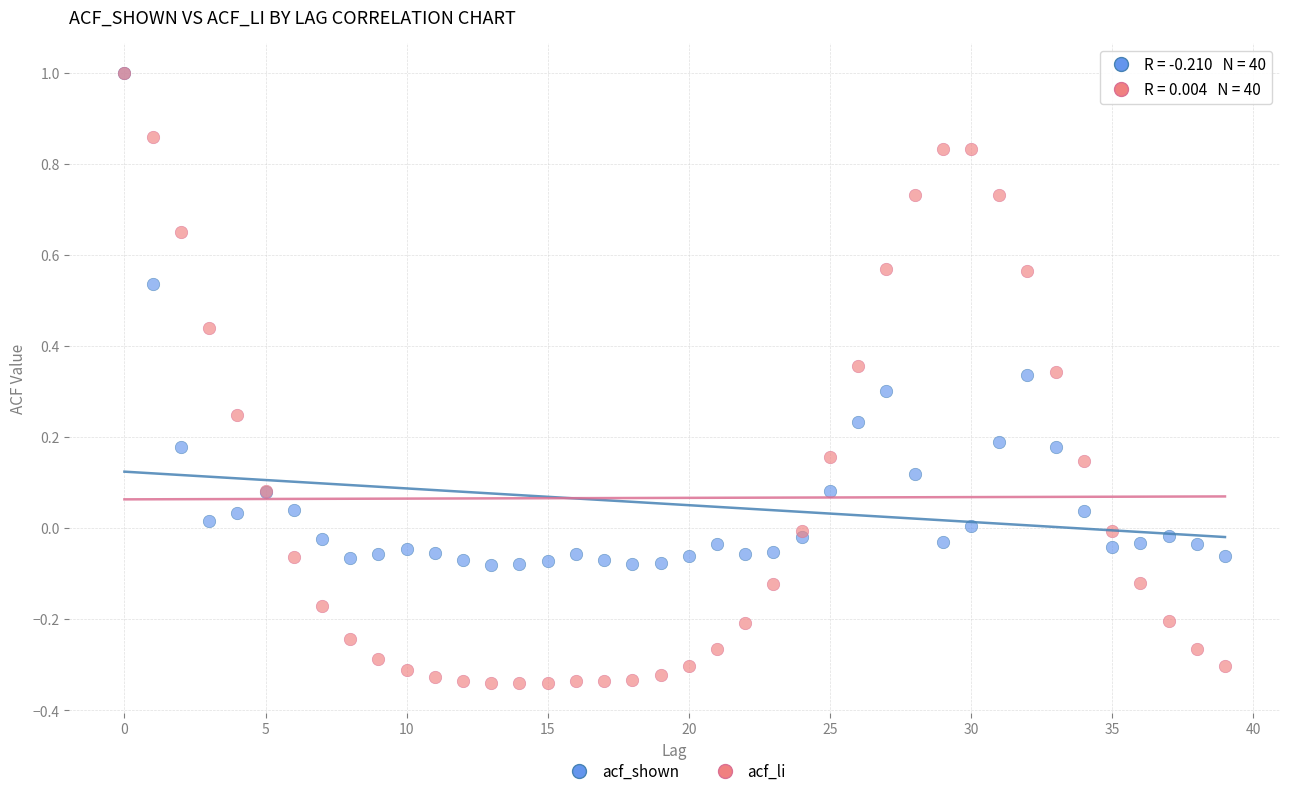

Which series reaches the minimum Y coordinate?

acf_li